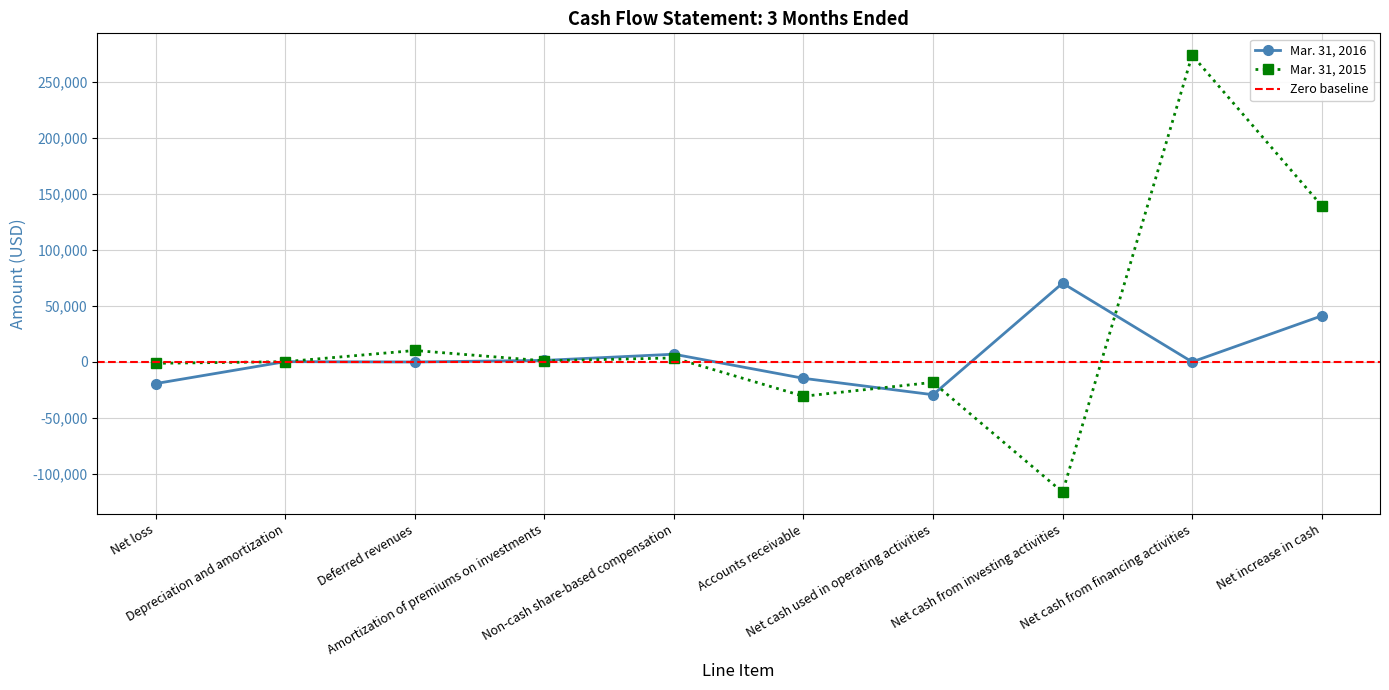

Where do Mar. 31, 2016 and Mar. 31, 2015 first cross each other?

Net loss and Depreciation and amortization